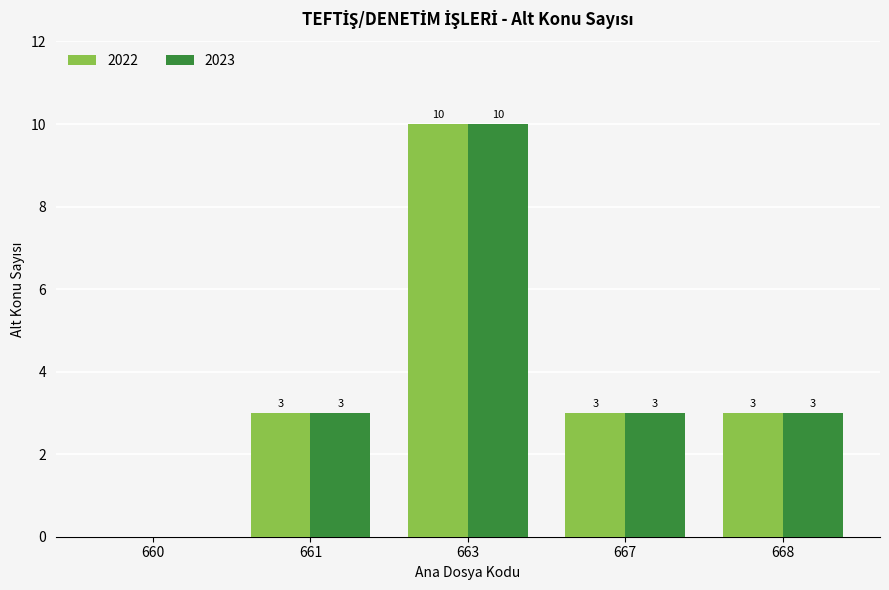

Which label corresponds to the largest value in the chart?

663